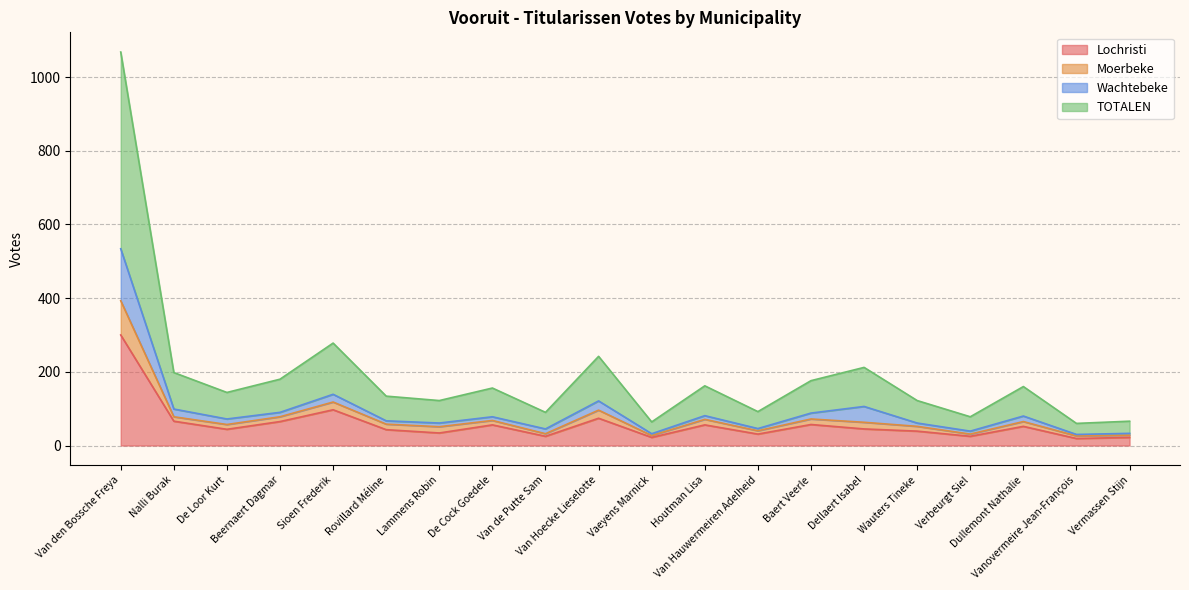

Between Wauters Tineke and Verbeurgt Siel, which series saw the biggest shift?

TOTALEN